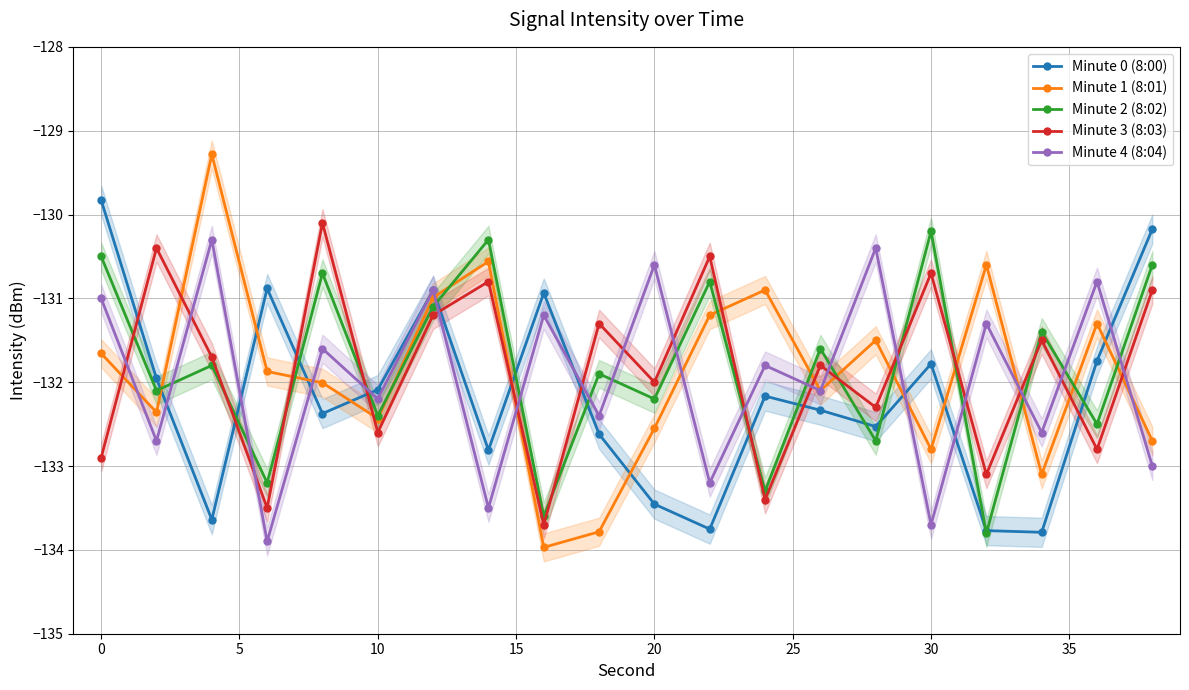

How many intersections are there between Minute 4 (8:04) and Minute 3 (8:03)?

17